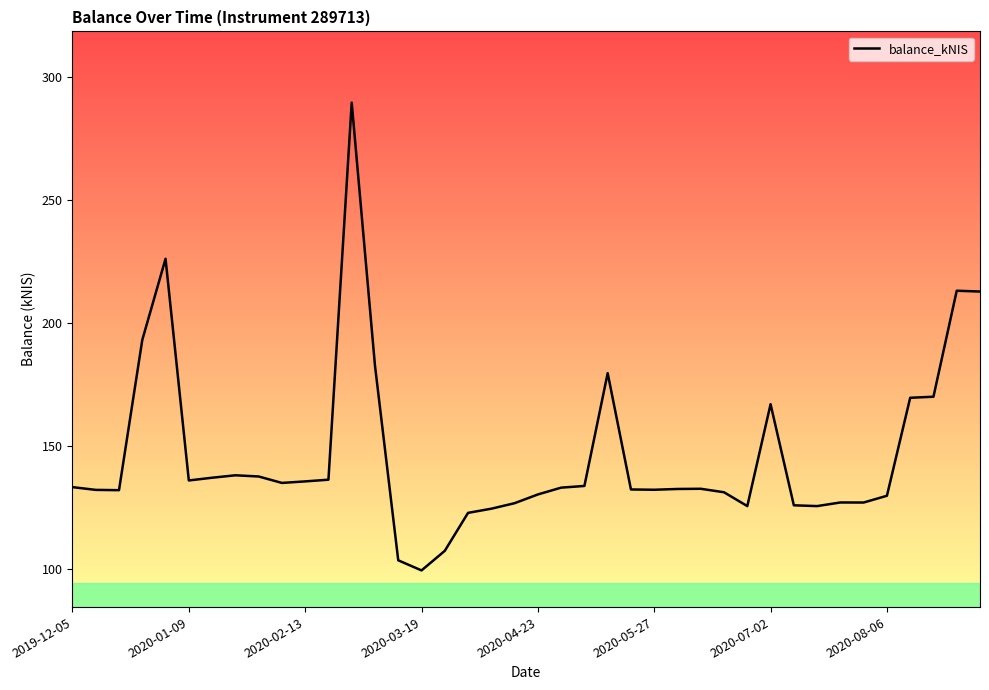

What is the maximum value shown in the chart?

289.6